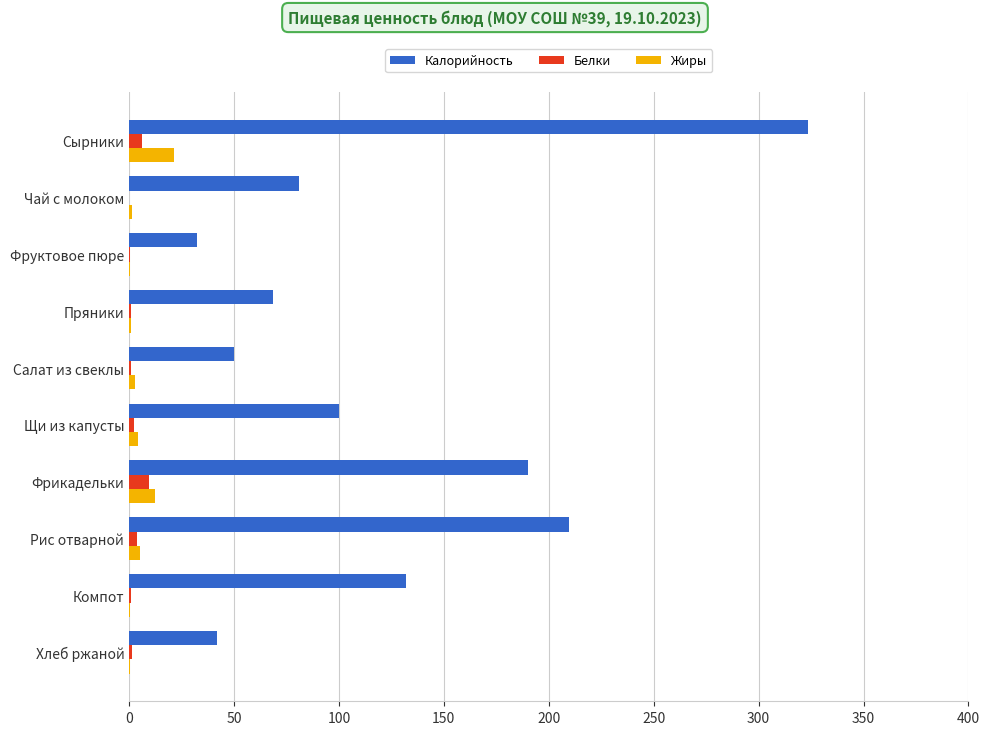

At which label does Белки reach its peak?

Фрикадельки